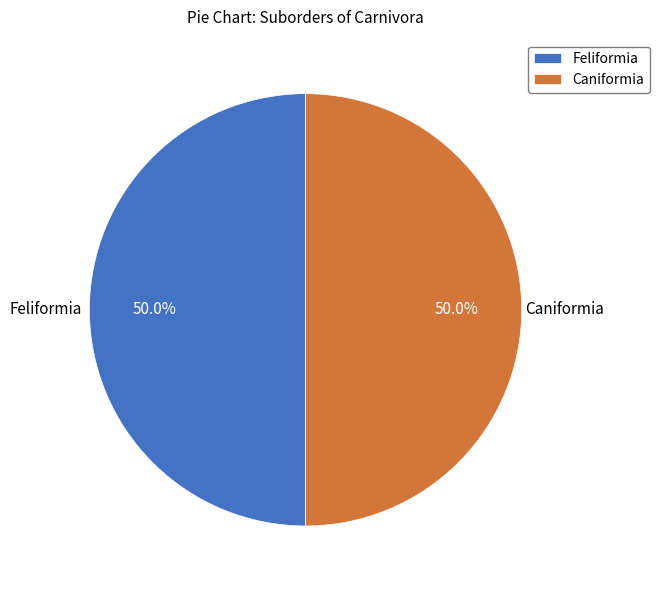

What is the ratio of the value at Caniformia to the value at Feliformia?

1.0